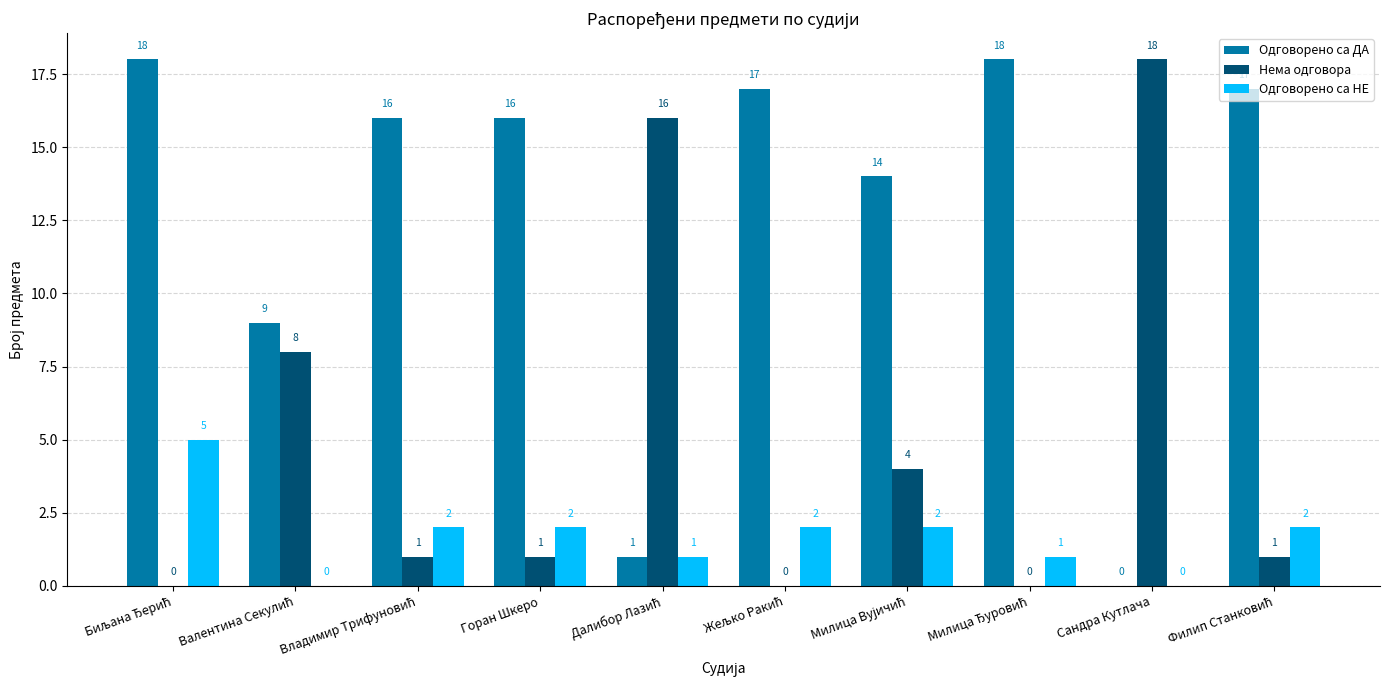

What is the greatest value displayed?

18